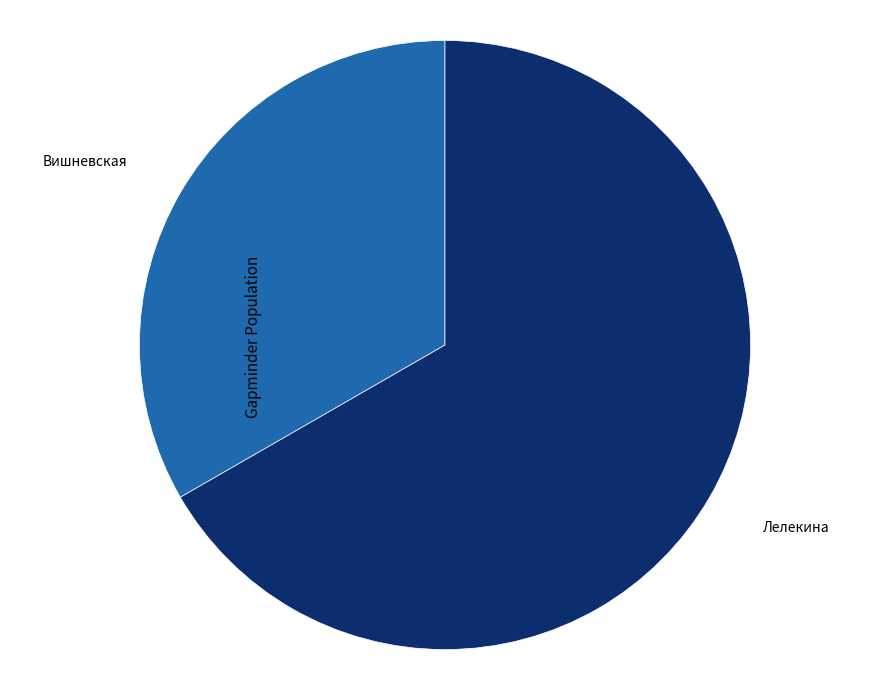

Rank the categories by value from highest to lowest.

Лелекина, Вишневская